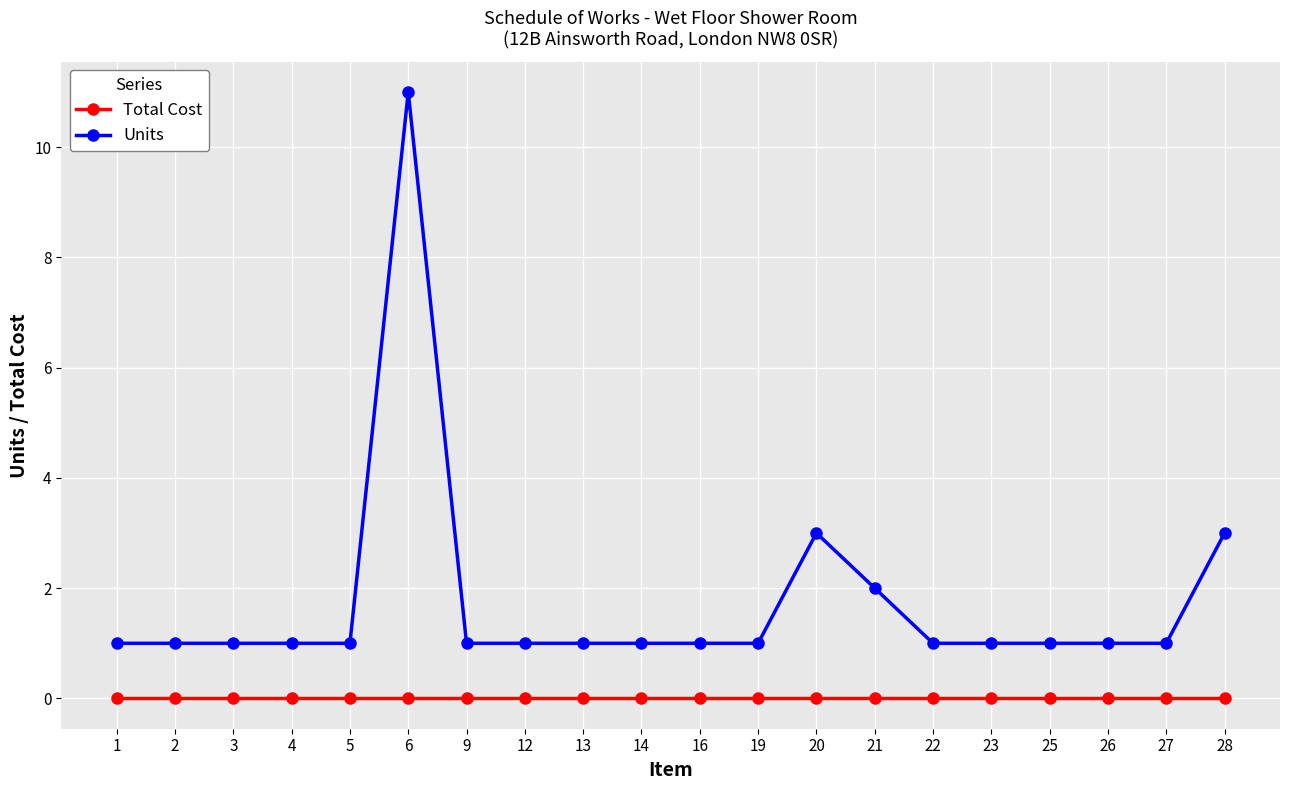

At how many categories does at least one series exceed 4?

1